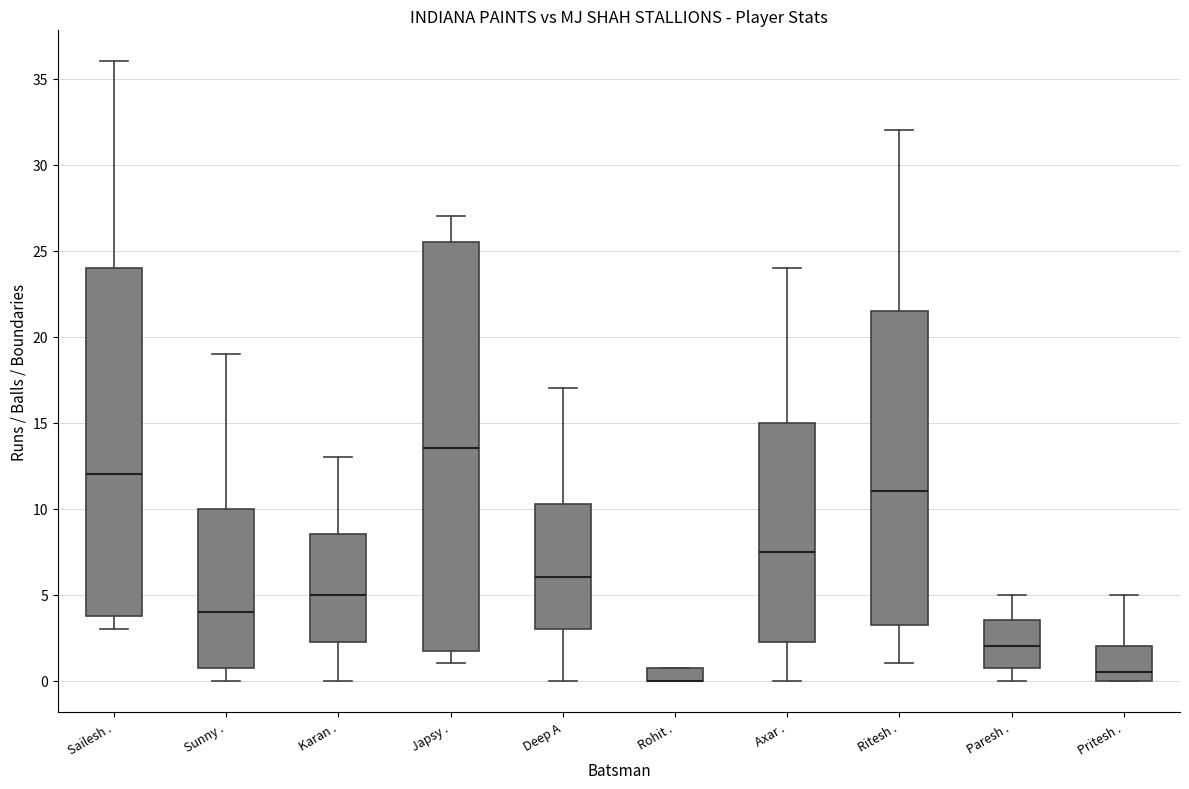

Reading left to right, read every box against the y-axis: the position of its median line, the range the box covers, and the ends of its whiskers. The values are not printed on the chart, so give them approximately, as read against the axis.

Sailesh .: median 12.0, box 4.0 to 24.0, whiskers 3.0 to 36.0
Sunny .: median 4.0, box 1.0 to 10.0, whiskers 0.0 to 19.0
Karan .: median 5.0, box 2.5 to 8.5, whiskers 0.0 to 13.0
Japsy .: median 13.5, box 2.0 to 25.5, whiskers 1.0 to 27.0
Deep A: median 6.0, box 3.0 to 10.5, whiskers 0.0 to 17.0
Rohit .: median 0.0 (drawn on the box's lower edge), box 0.0 to 1.0, whiskers 0.0 to 1.0
Axar .: median 7.5, box 2.5 to 15.0, whiskers 0.0 to 24.0
Ritesh .: median 11.0, box 3.5 to 21.5, whiskers 1.0 to 32.0
Paresh .: median 2.0, box 1.0 to 3.5, whiskers 0.0 to 5.0
Pritesh .: median 0.5, box 0.0 to 2.0, whiskers 0.0 to 5.0